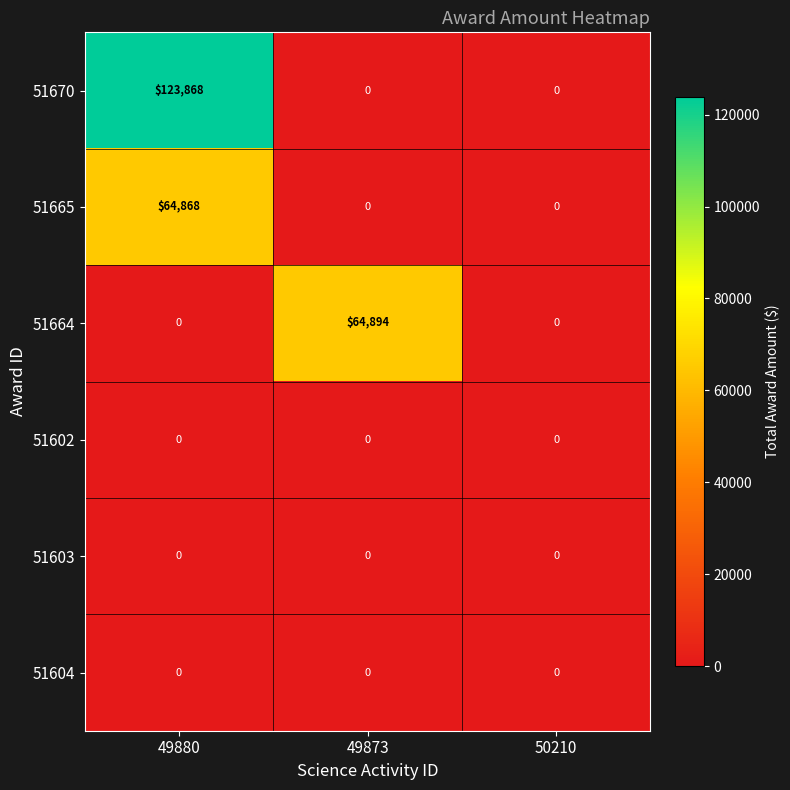

Reading left to right, transcribe all the data shown in this chart.

51670: 123868	0	0
51665: 64868	0	0
51664: 0	64894	0
51602: 0	0	0
51603: 0	0	0
51604: 0	0	0